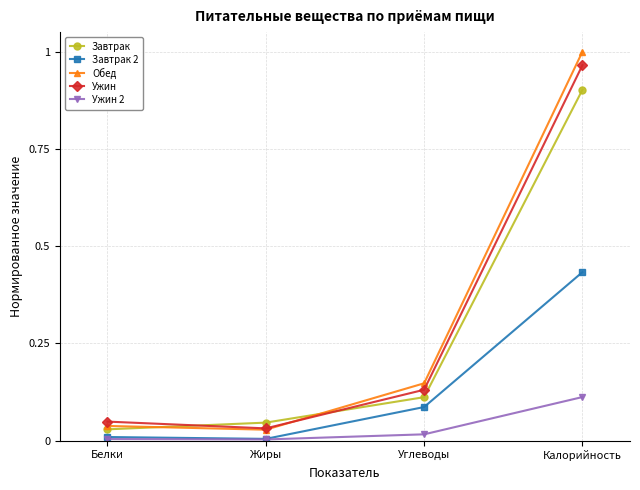

What is the label of the 1st point from the left?

Белки